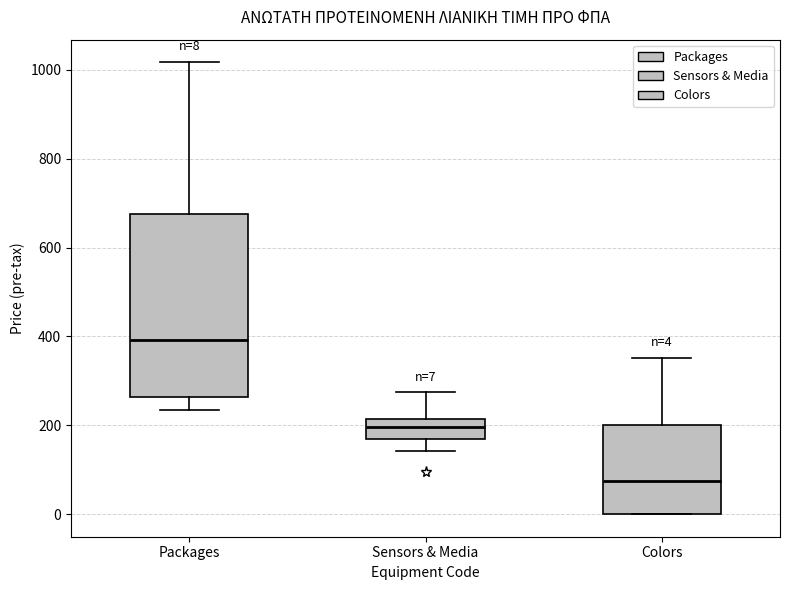

Which box's median line is the highest?

Packages